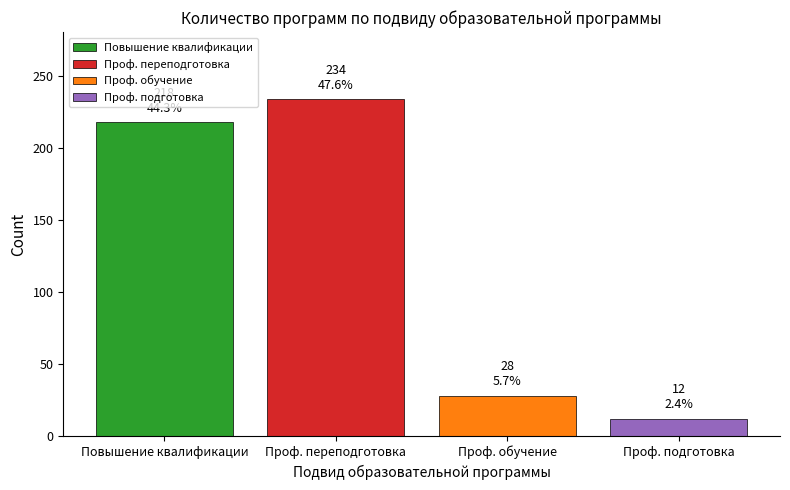

Does the chart contain stacked bars?

No